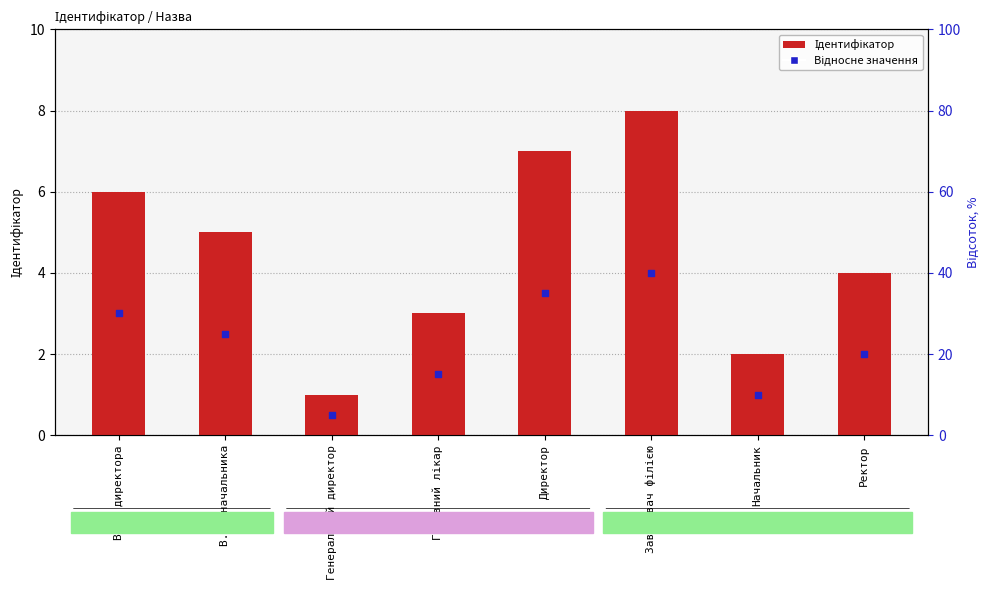

Which series has the largest total across all categories?

Ідентифікатор